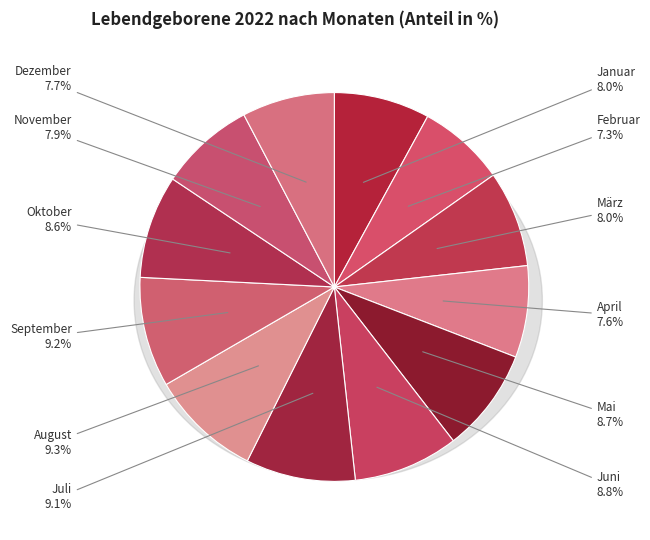

To the nearest percent, what is the combined percentage of April and November?

16%